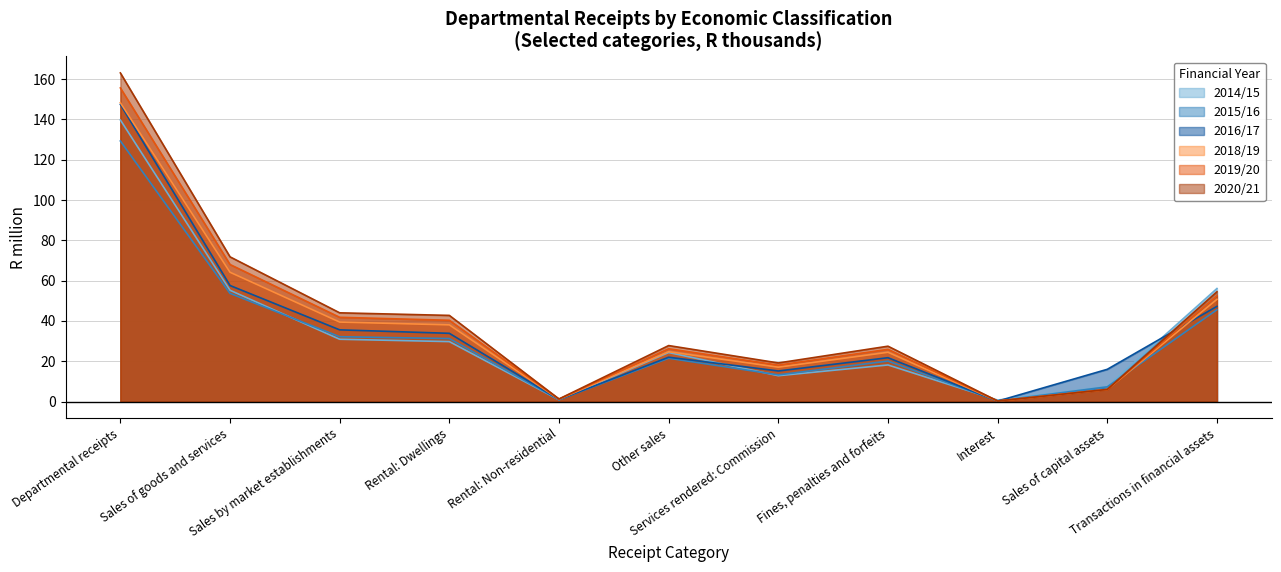

At how many categories does at least one series exceed 134?

1